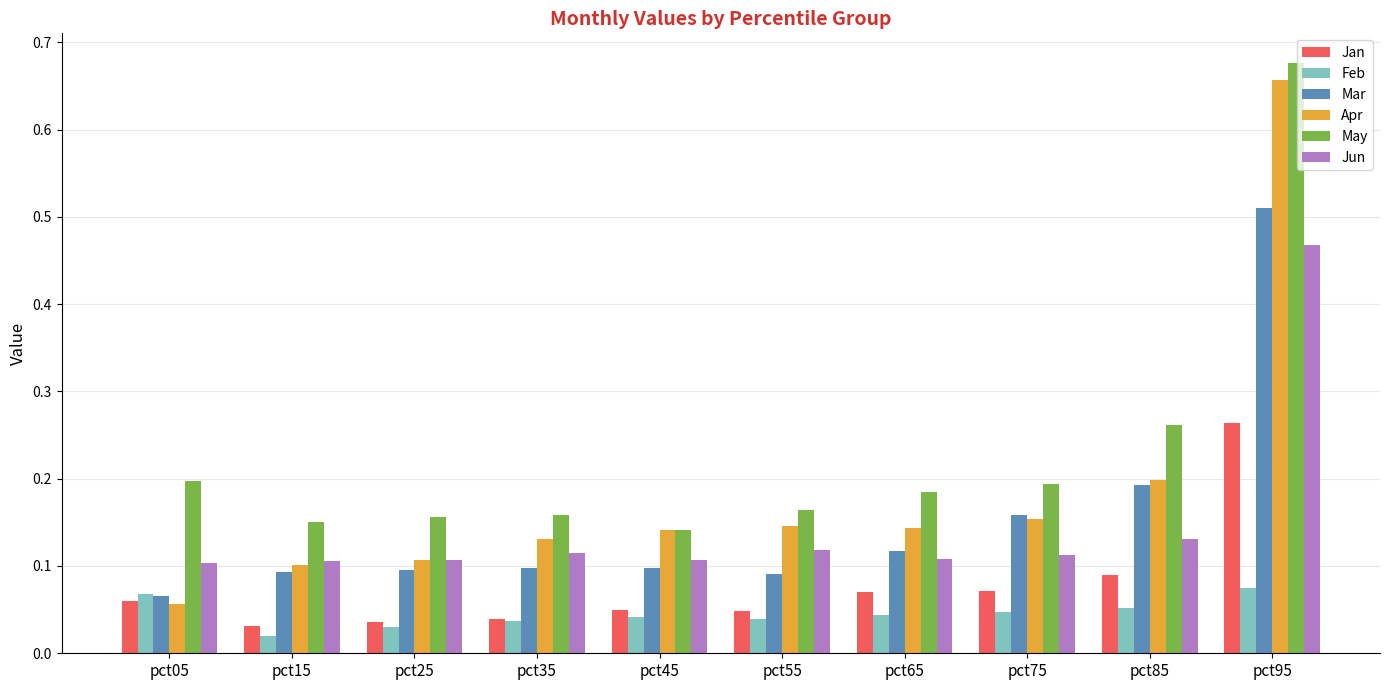

What is the sum of all Jan values?

0.8